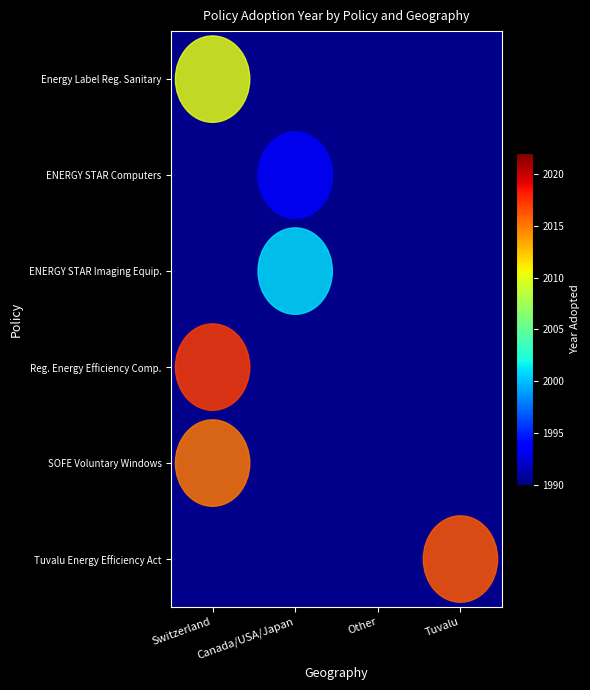

Rank the categories by ENERGY STAR Computers value from highest to lowest.

Switzerland, Canada/USA/Japan, Other, Tuvalu